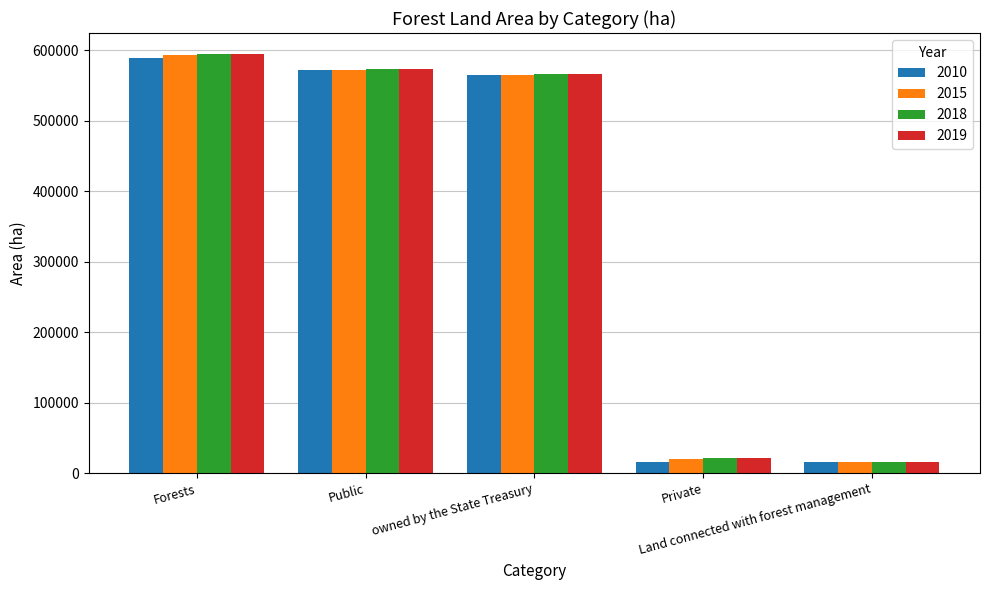

What is the value of the 2010 bar at the 2nd from the left?

572579.3